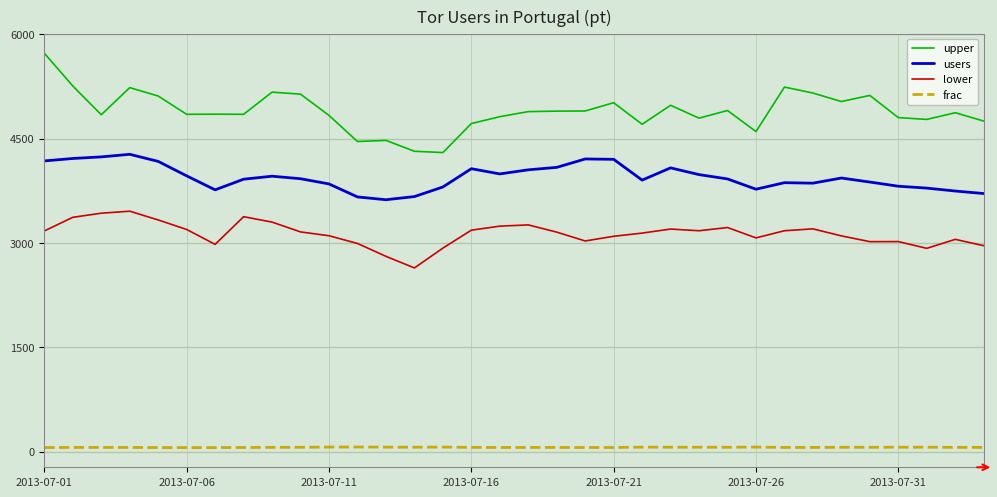

What is the maximum value for upper?

5727